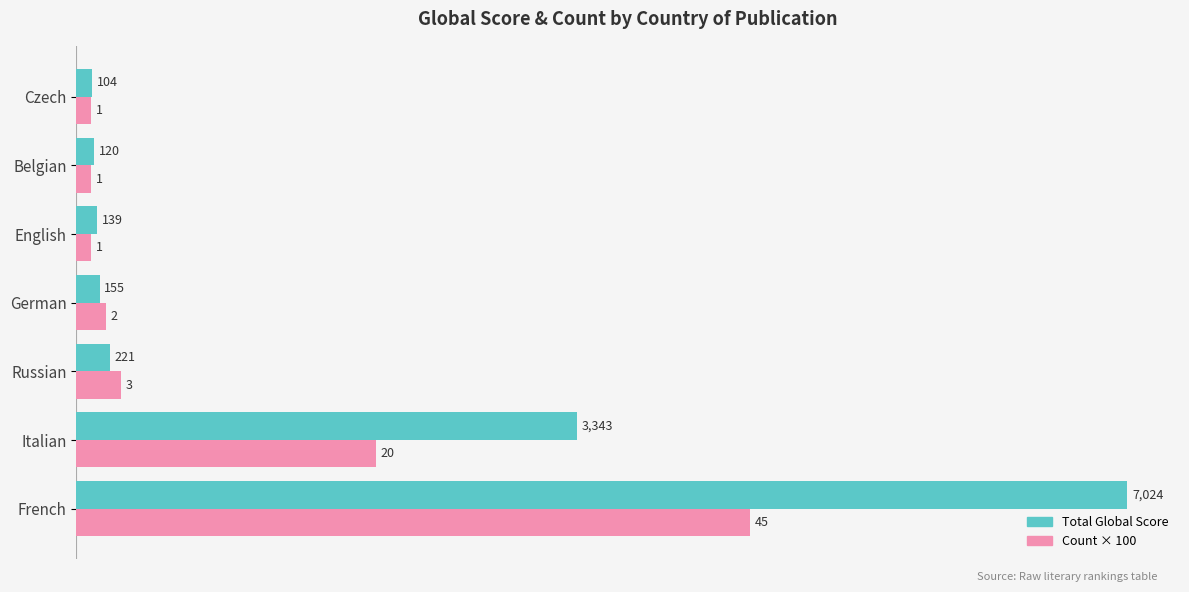

Which series has the largest range (max minus min)?

Total Global Score